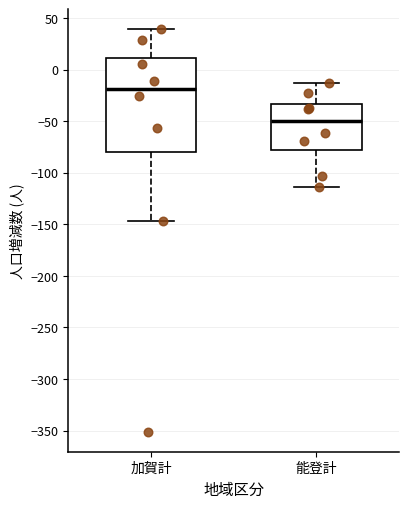

Which box is the tallest, from its lower edge to its upper edge?

加賀計